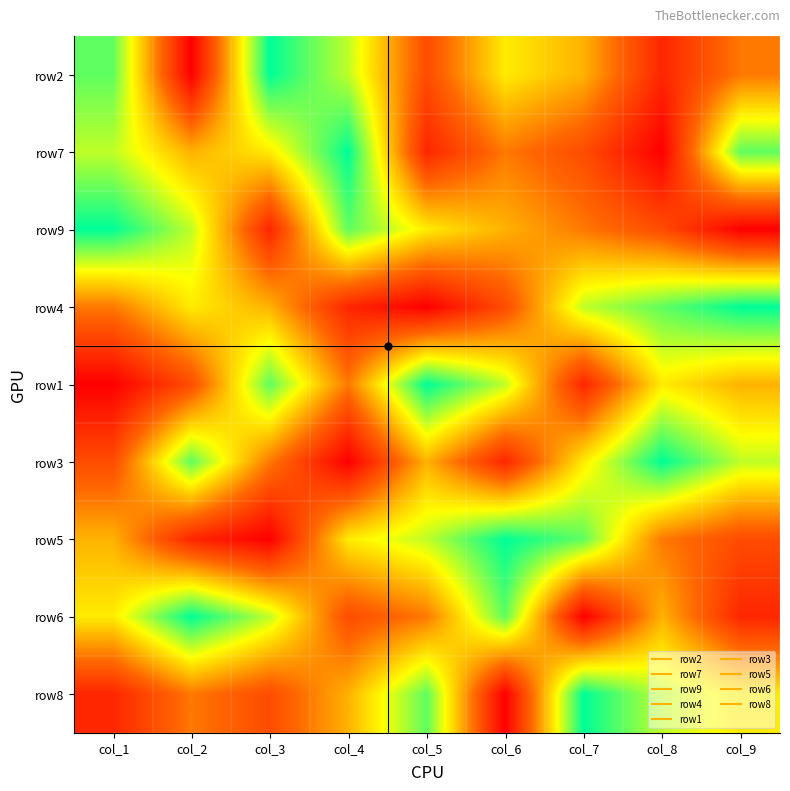

Count the number of categories in the chart.

9